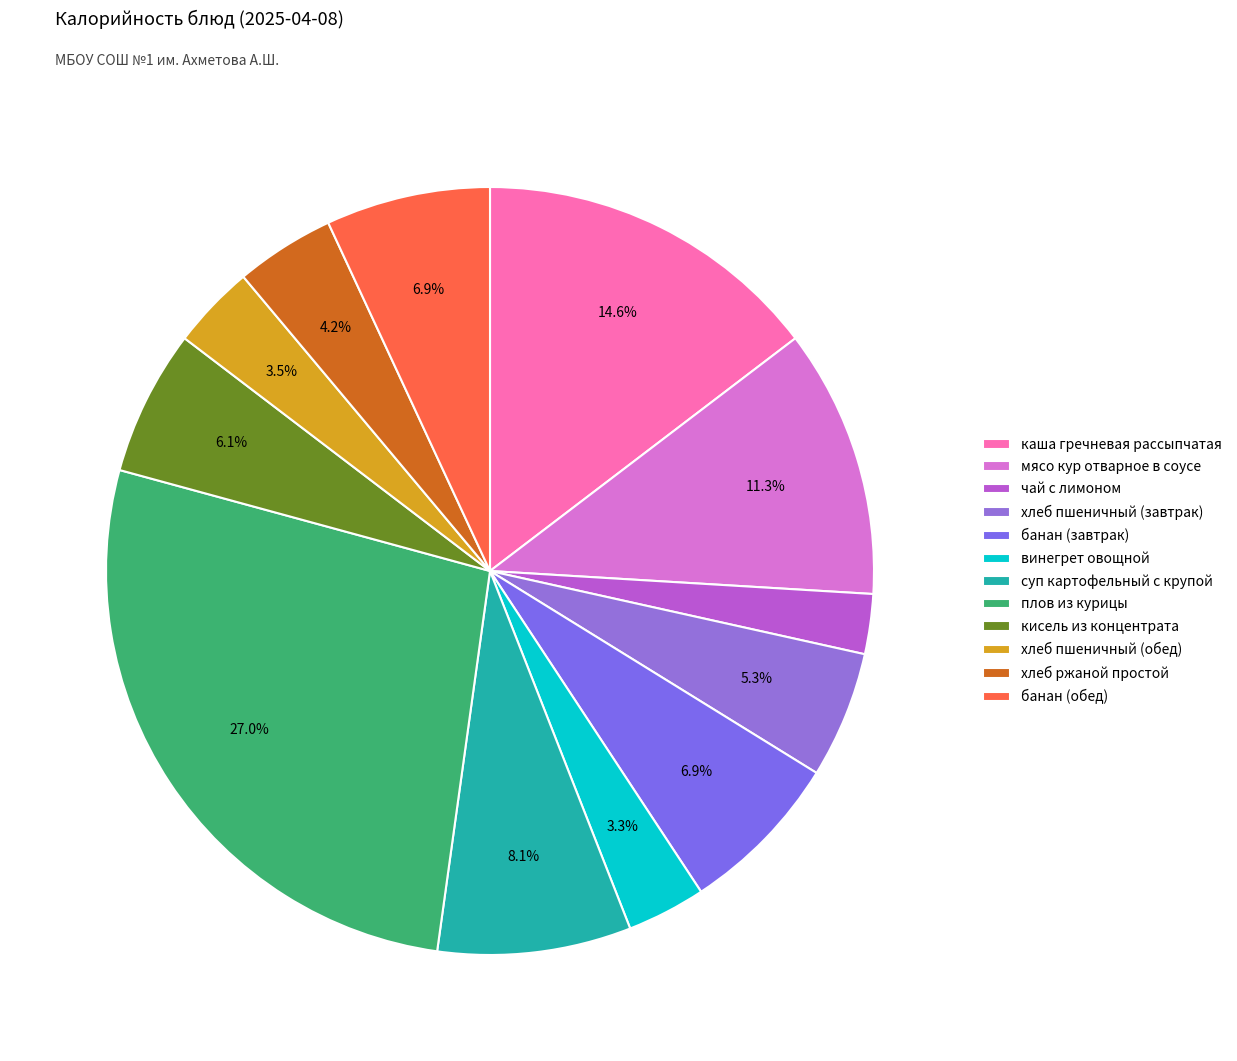

What is the largest slice in the pie chart?

плов из курицы